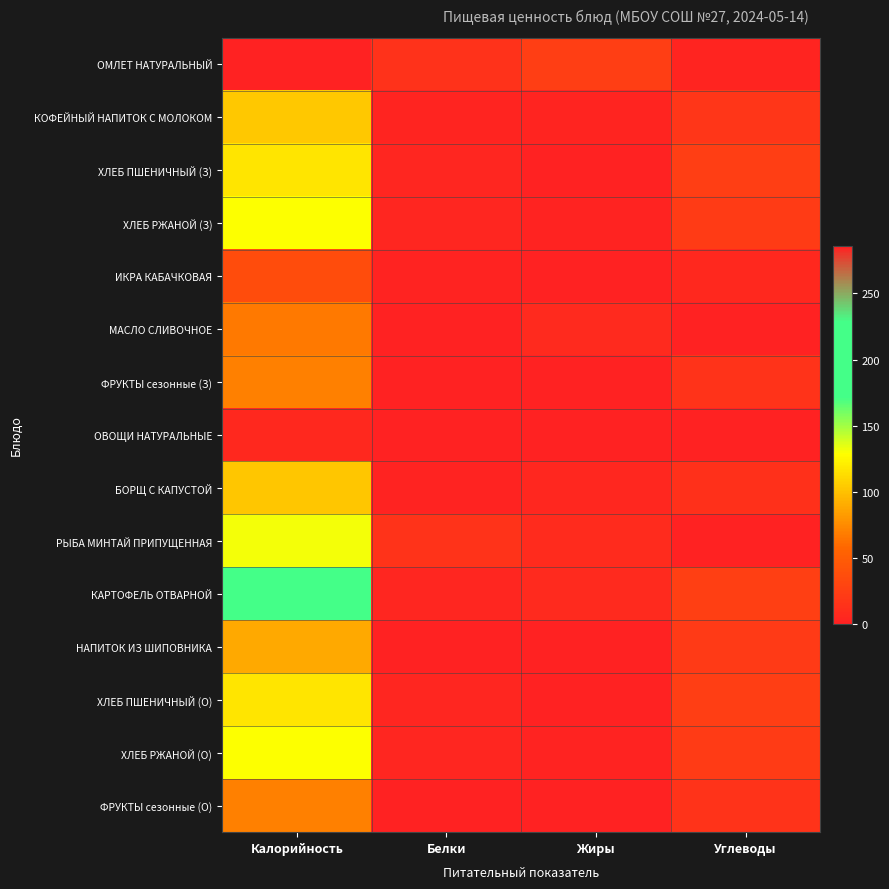

Rank the series at Жиры from highest to lowest value.

ОМЛЕТ НАТУРАЛЬНЫЙ, РЫБА МИНТАЙ ПРИПУЩЕННАЯ, КАРТОФЕЛЬ ОТВАРНОЙ, МАСЛО СЛИВОЧНОЕ, БОРЩ С КАПУСТОЙ, КОФЕЙНЫЙ НАПИТОК С МОЛОКОМ, ХЛЕБ РЖАНОЙ (З), ХЛЕБ РЖАНОЙ (О), ИКРА КАБАЧКОВАЯ, ФРУКТЫ сезонные (З), ФРУКТЫ сезонные (О), ХЛЕБ ПШЕНИЧНЫЙ (З), ХЛЕБ ПШЕНИЧНЫЙ (О), НАПИТОК ИЗ ШИПОВНИКА, ОВОЩИ НАТУРАЛЬНЫЕ